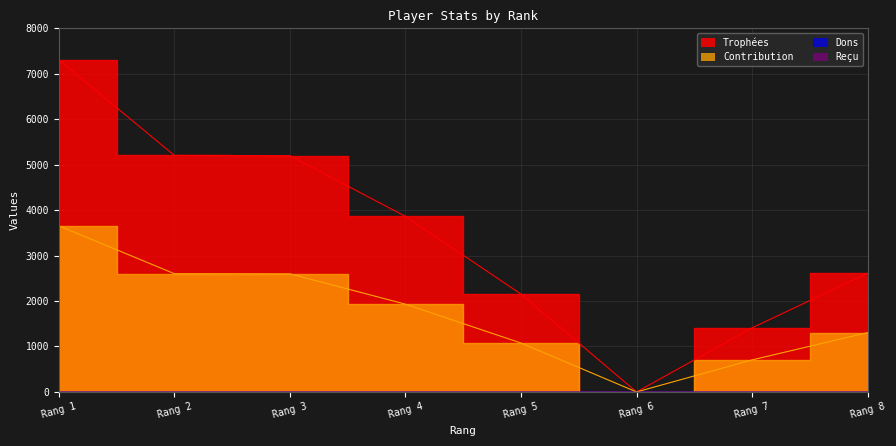

At which category is the sum across all series the highest?

Rang 1